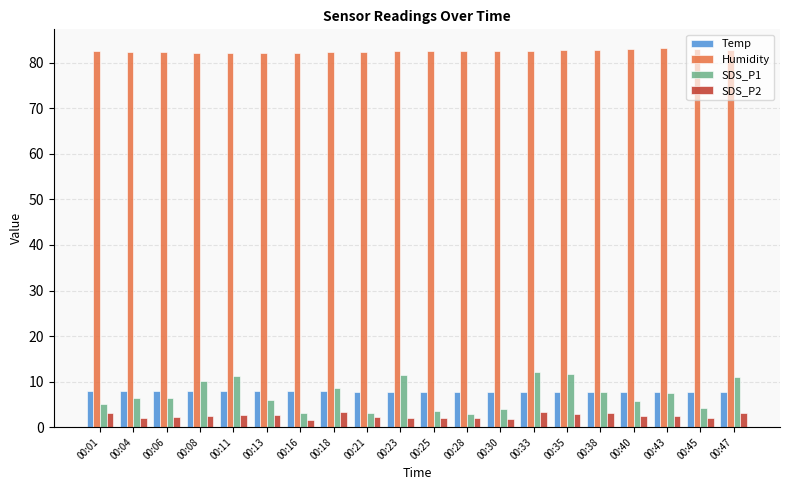

Which series has the largest total across all categories?

Humidity